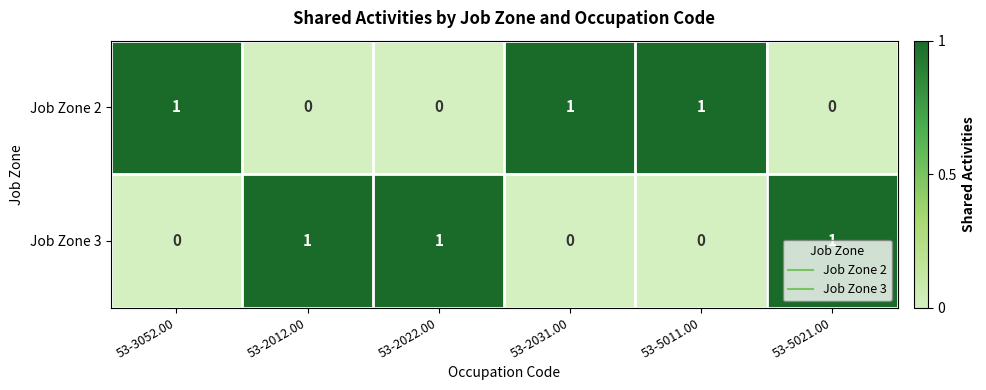

Count the Job Zone 2 values in the range 0 to 1.

6